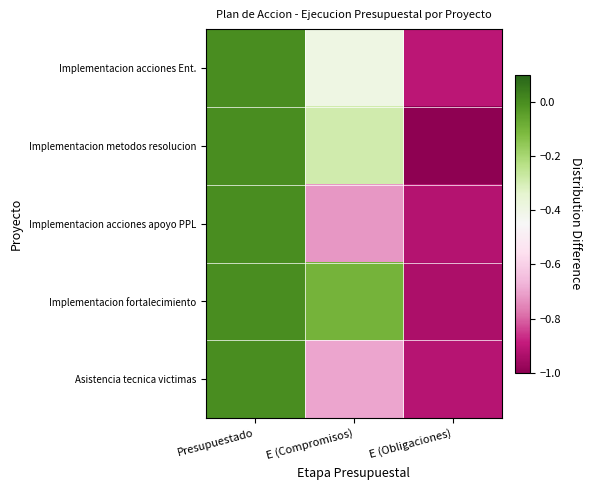

How many data points does each series have?

3